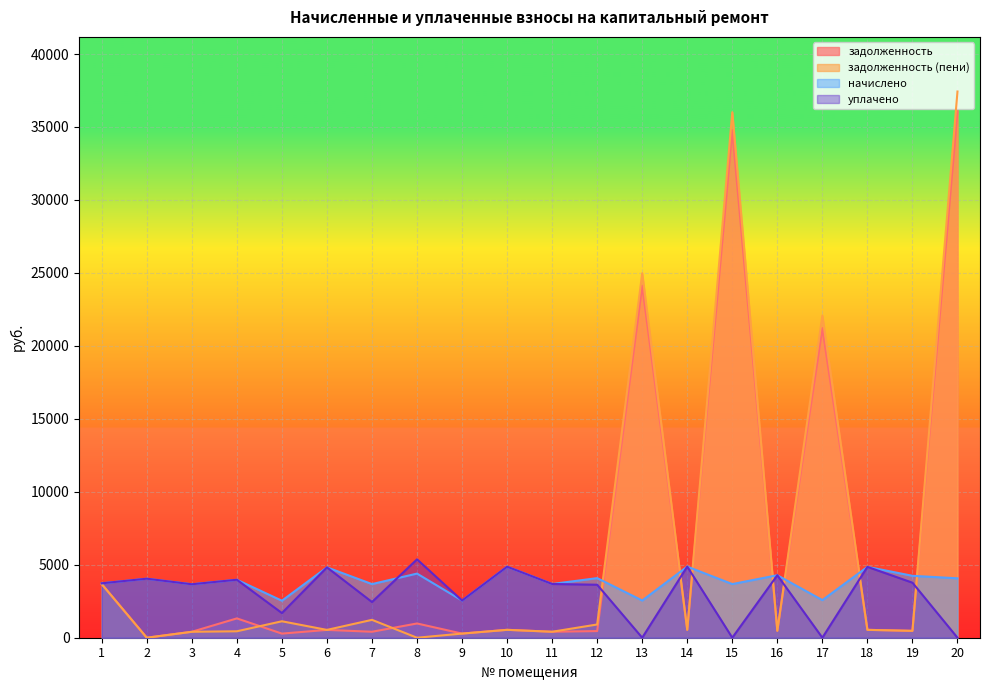

How many data points in задолженность are above 539?

10